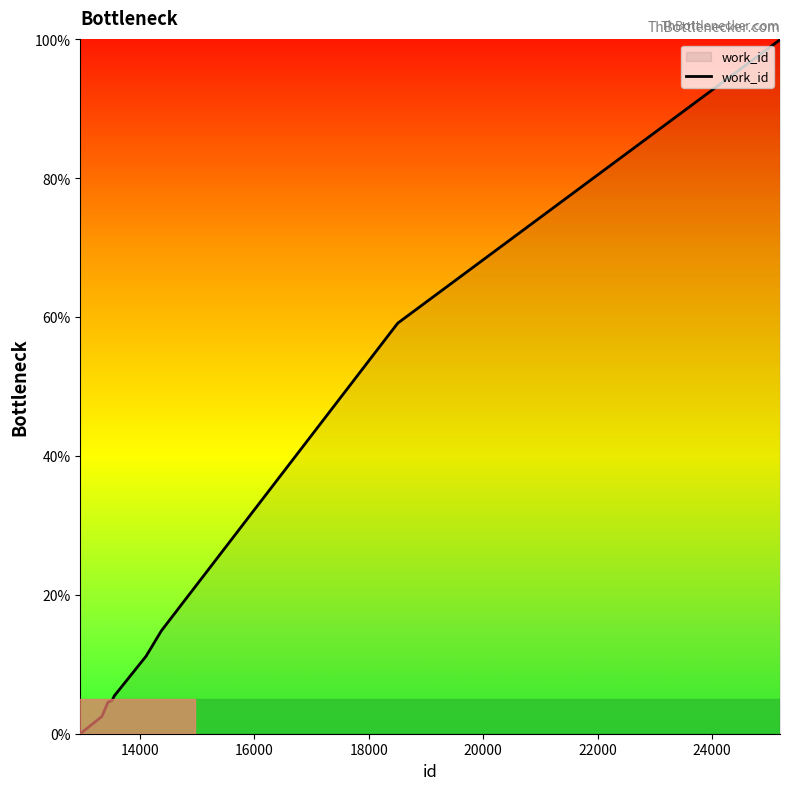

What is the difference between the maximum and minimum values?

100.0